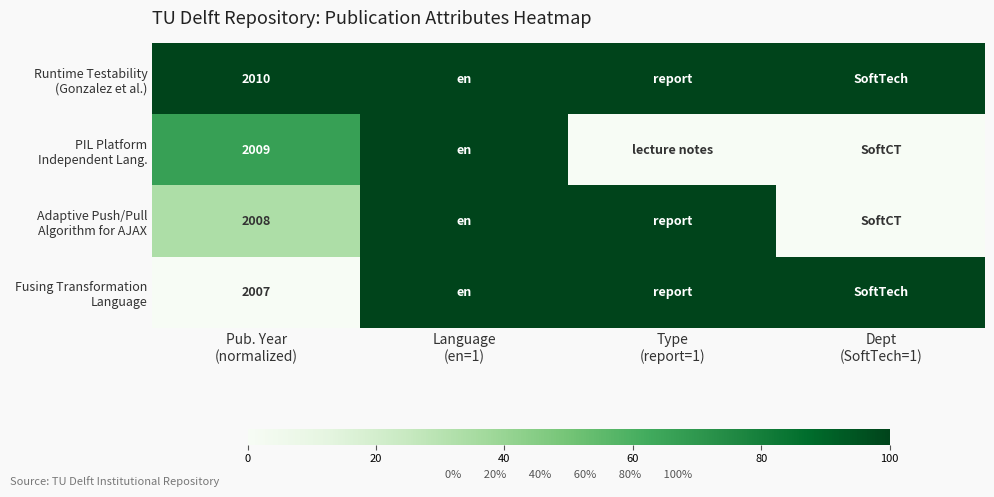

True or false: Fusing Transformation Language has a value of 30.2 at Language (en=1).

False